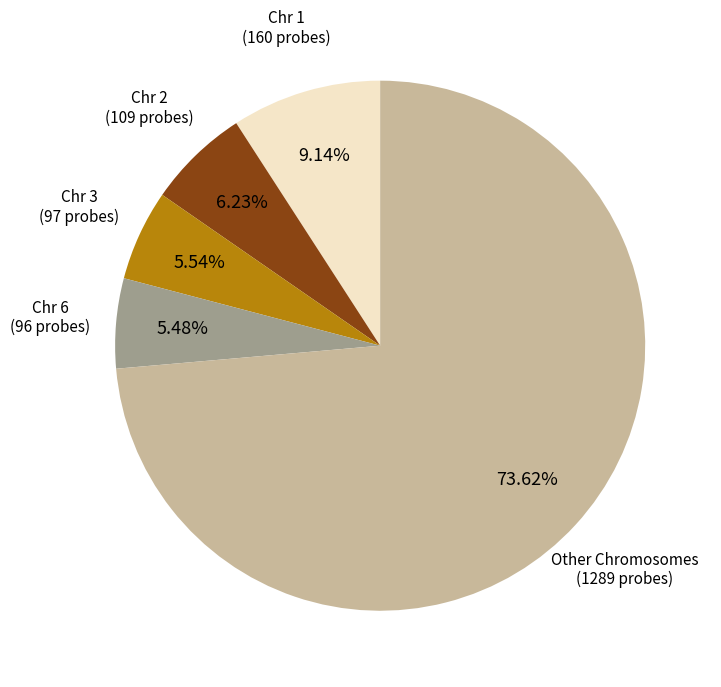

Is there any slice that represents more than half of the pie?

Yes